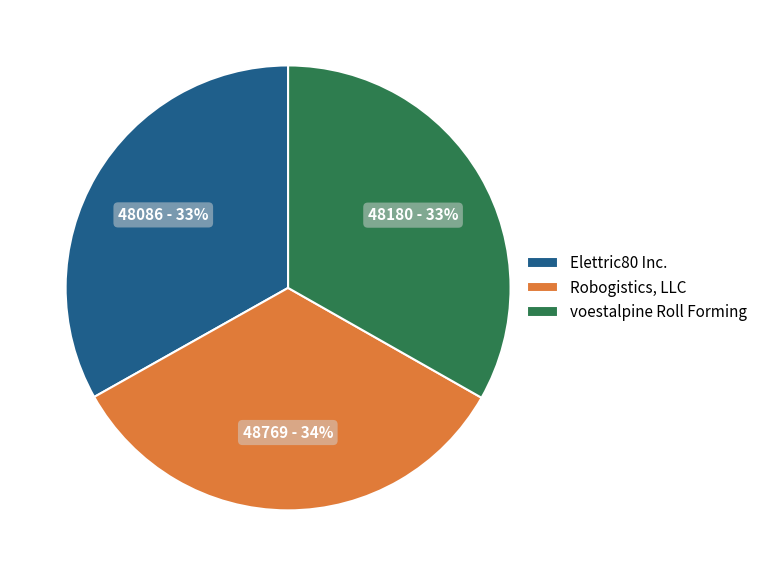

Approximately how many times larger is the value at Robogistics, LLC compared to voestalpine Roll Forming?

1.0